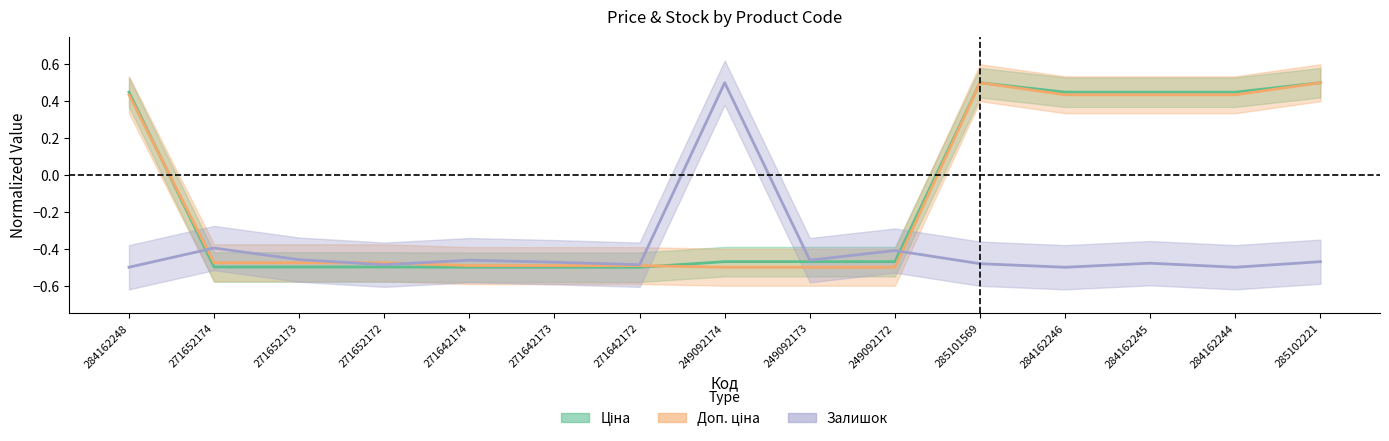

What is the total value across all series at 284162245?

0.4